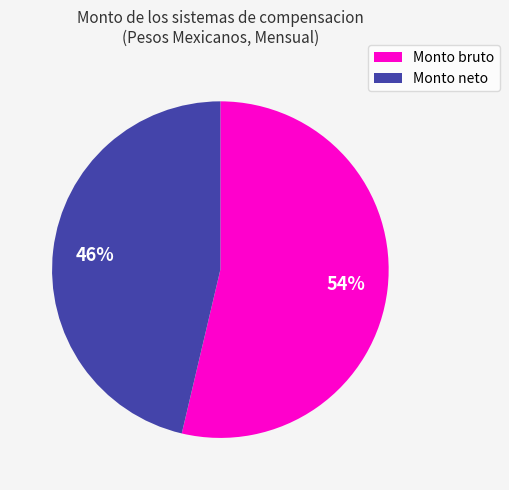

To the nearest percent, what is the combined percentage of Monto neto and Monto bruto?

100%